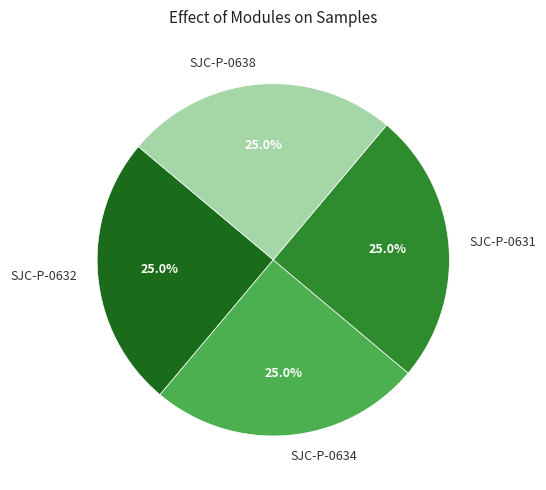

How much of the chart is everything except SJC-P-0638?

75.0%